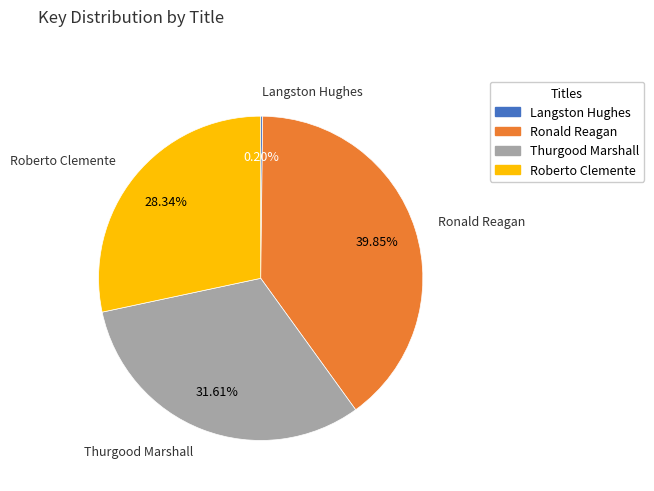

Is it true that Thurgood Marshall is 32% of the pie?

True